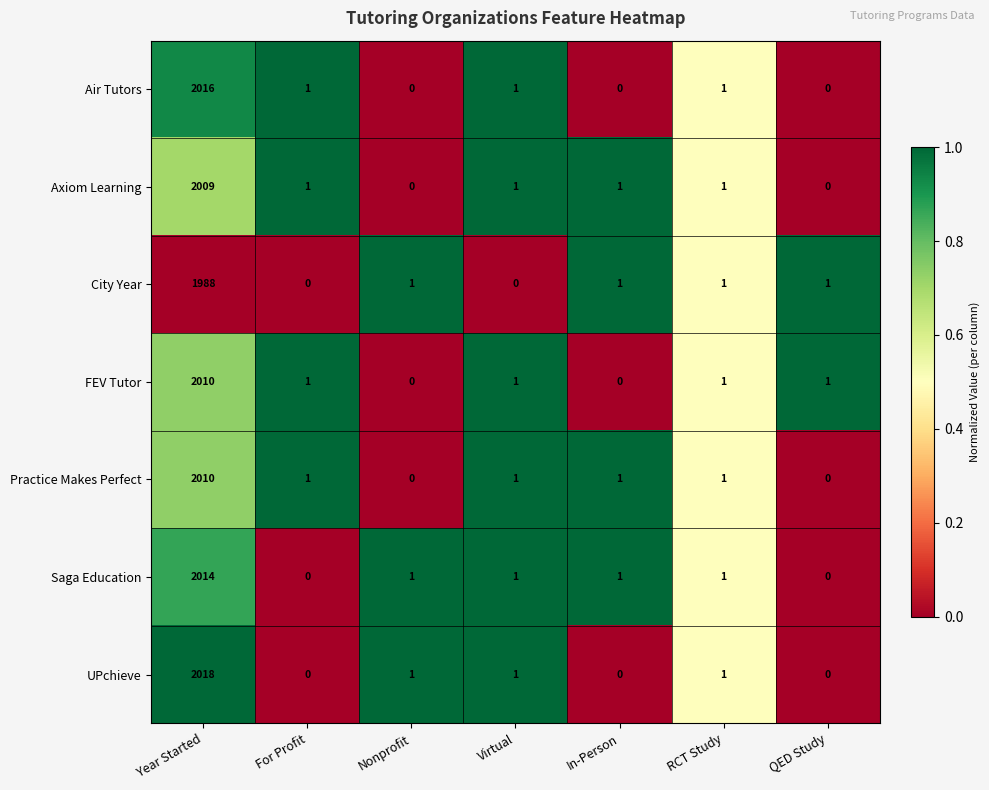

True or false: Air Tutors has a value of 1014 at QED Study.

False